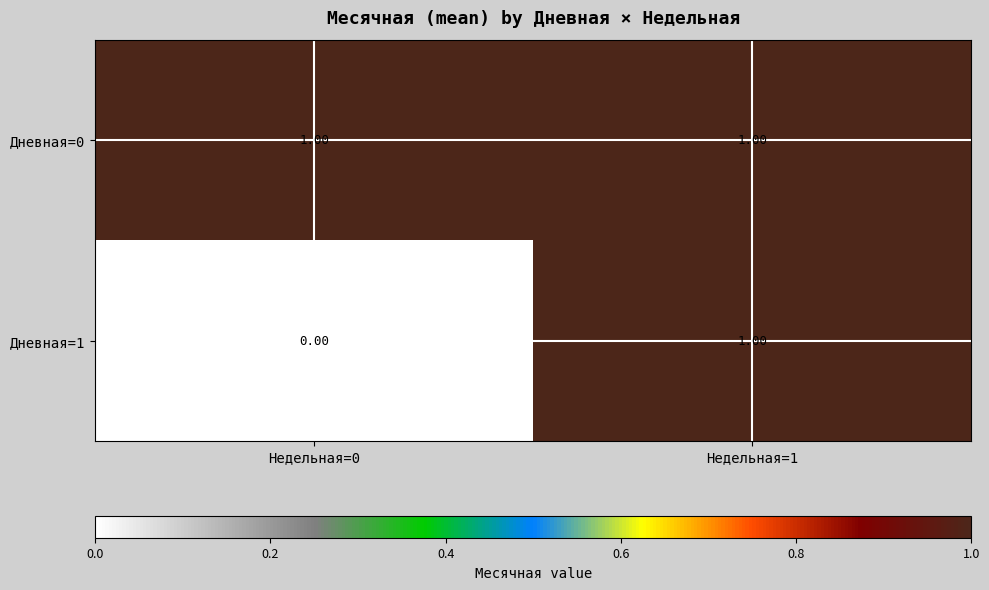

Which series changed the most between Недельная=0 and Недельная=1?

Дневная=1